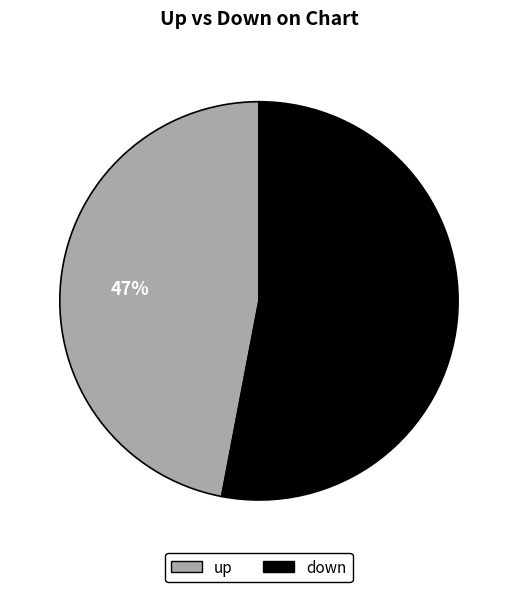

Which category has the smallest portion of the pie?

up